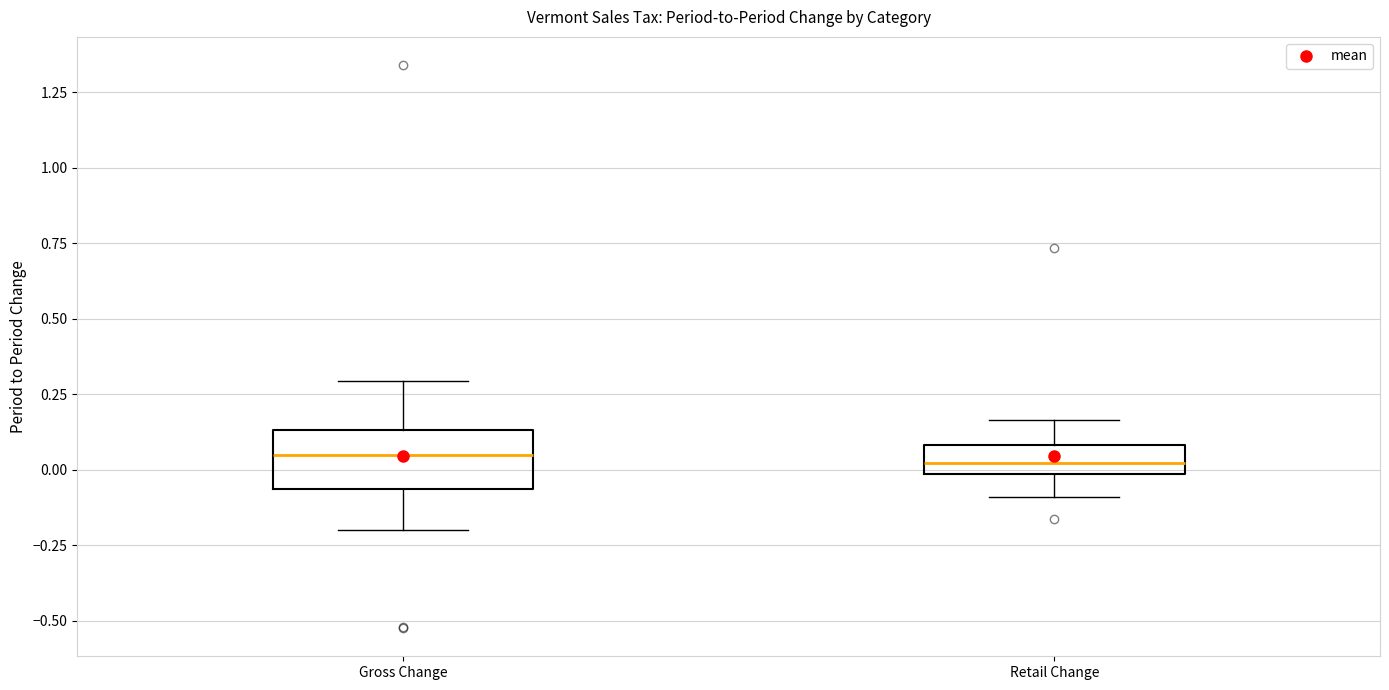

Comparing the boxes themselves (not the whiskers), which one is the tallest?

Gross Change